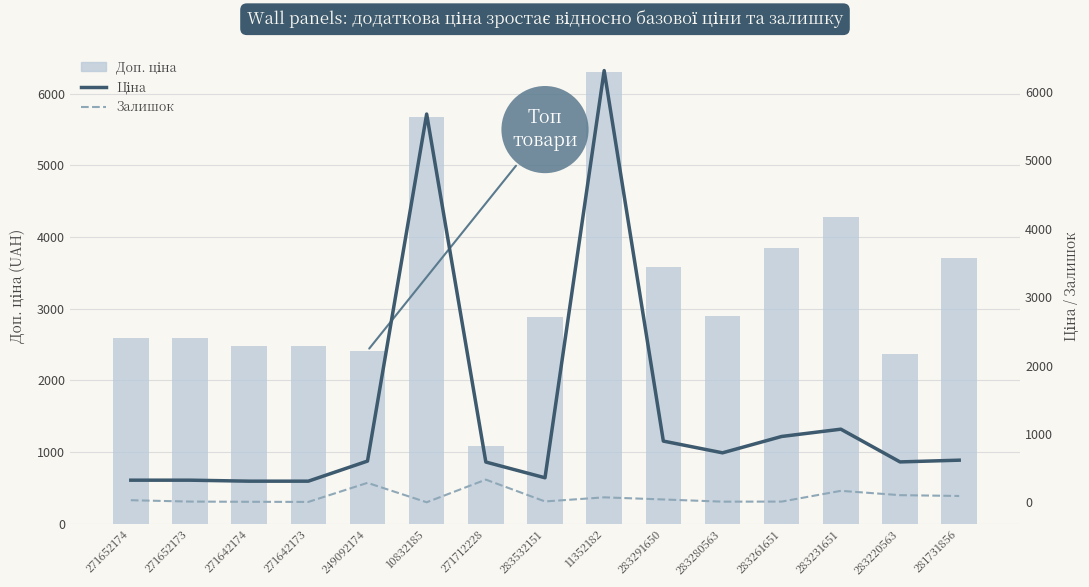

How many data points in Ціна are above 603?

8